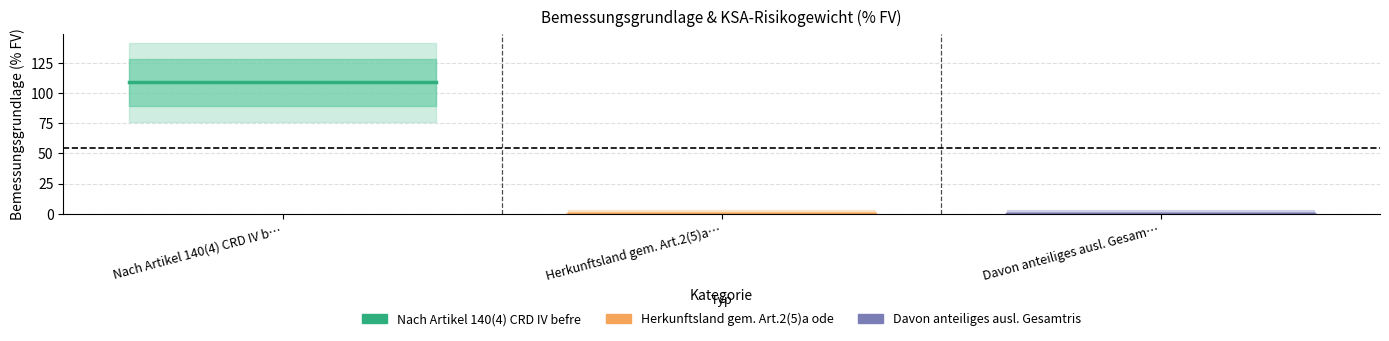

Reading left to right, list all the values displayed in this chart.

Nach Artikel 140(4) CRD IV befreit: 109.0	109.0
Herkunftsland gem. Art.2(5)a oder Art.4: 0.0	0.0
Davon anteiliges ausl. Gesamtrisiko gem.: 0.0	0.0